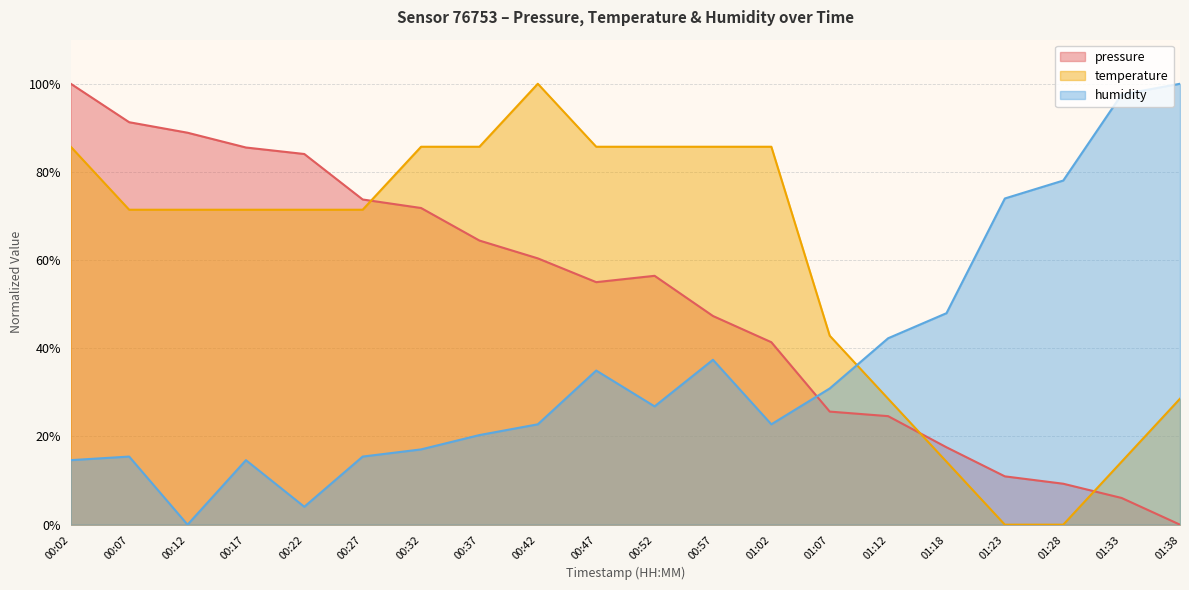

List the labels in order of pressure value, smallest first.

01:38, 01:33, 01:28, 01:23, 01:18, 01:12, 01:07, 01:02, 00:57, 00:47, 00:52, 00:42, 00:37, 00:32, 00:27, 00:22, 00:17, 00:12, 00:07, 00:02